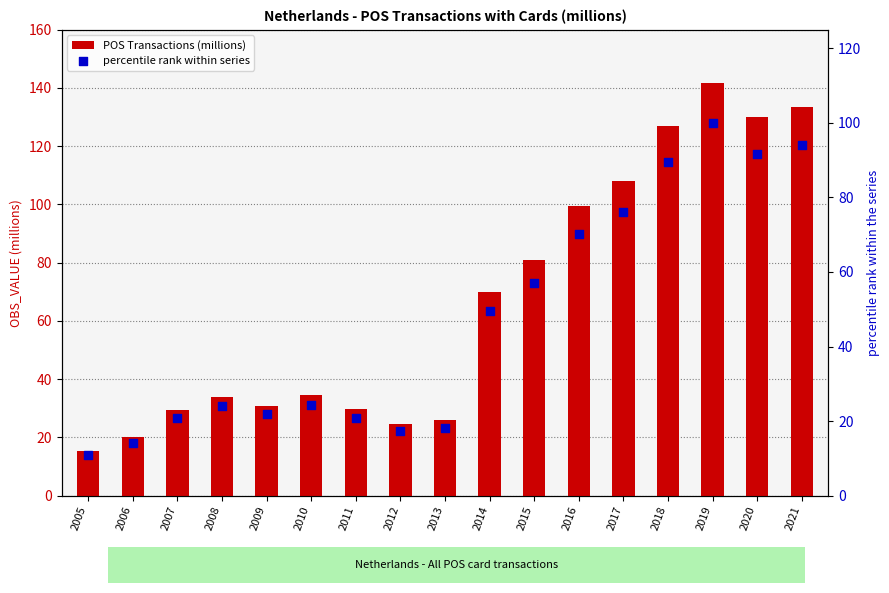

Which series reaches the maximum Y coordinate?

POS Transactions (millions)